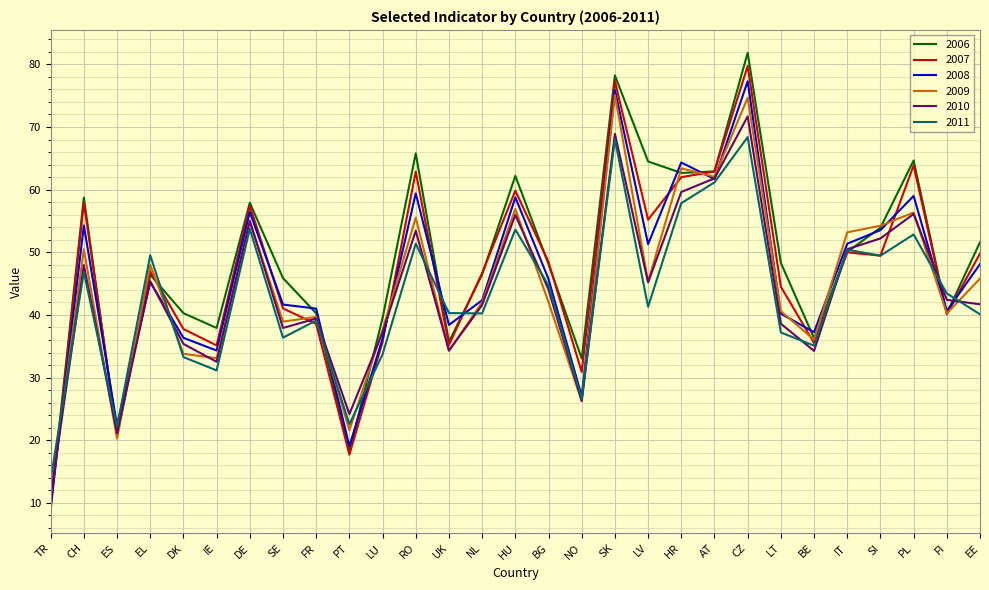

Between EL and BG, which series saw the biggest shift?

2009